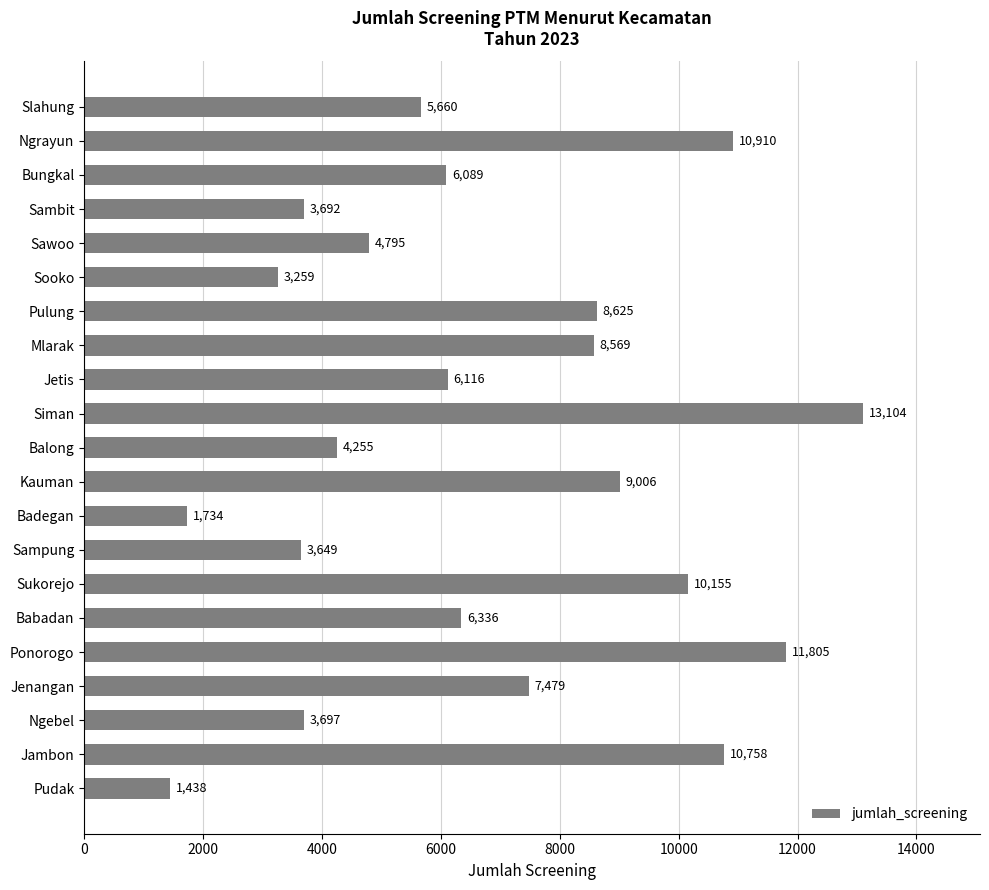

Are the bars horizontal?

Yes